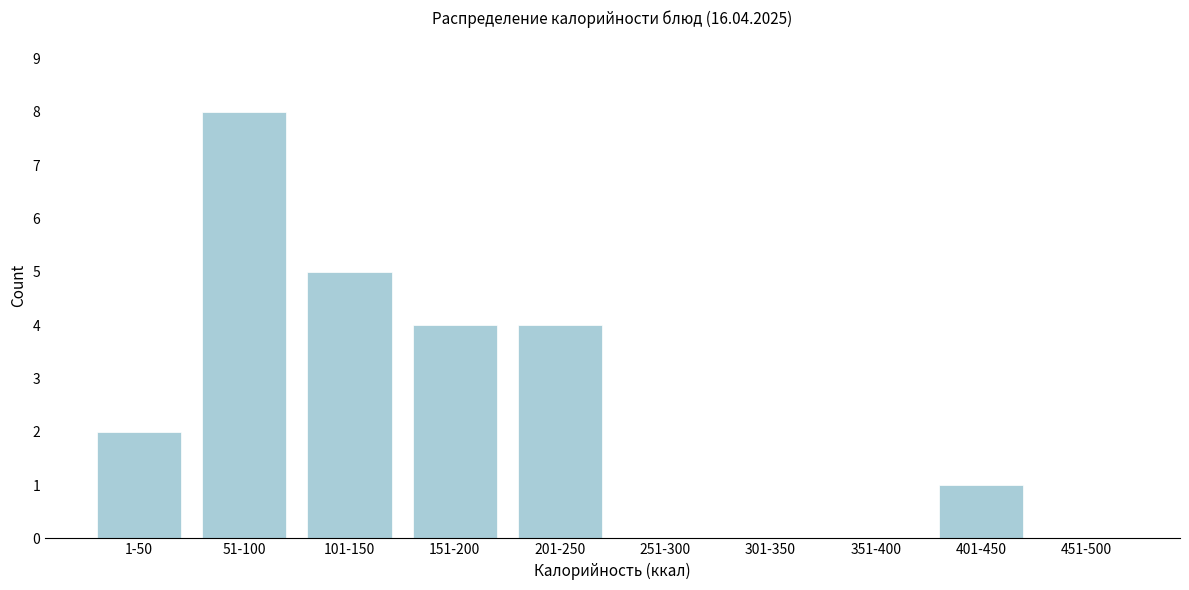

Reading left to right, what are all the values shown in this chart?

1-50=2	51-100=8	101-150=5	151-200=4	201-250=4	251-300=0	301-350=0	351-400=0	401-450=1	451-500=0